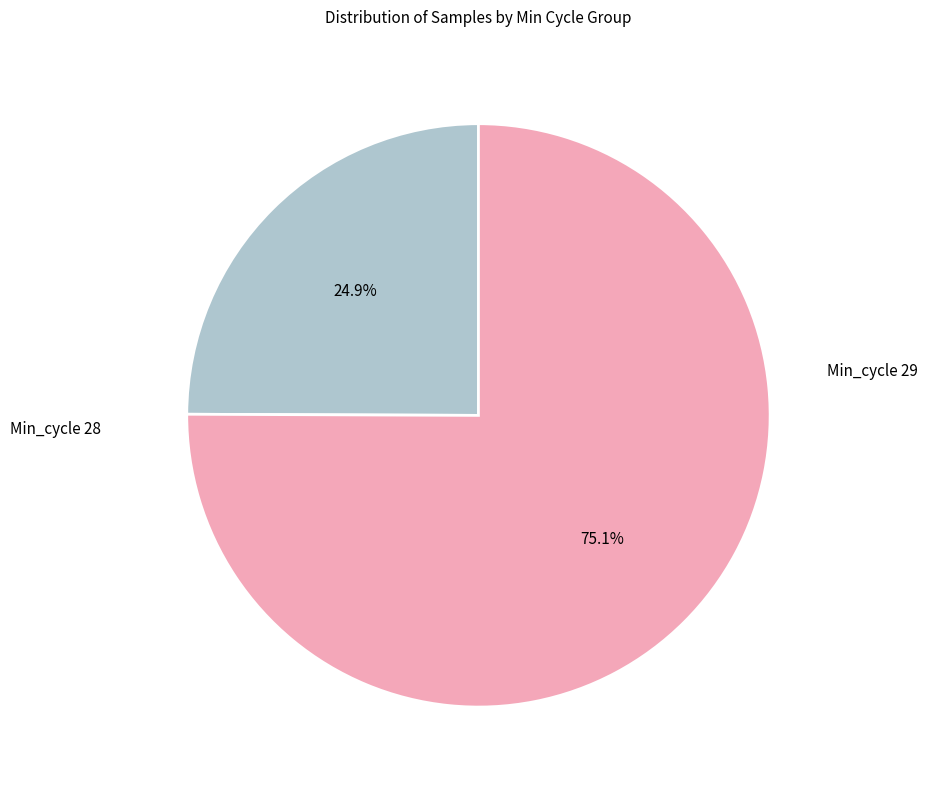

Is there a majority slice in this chart?

Yes